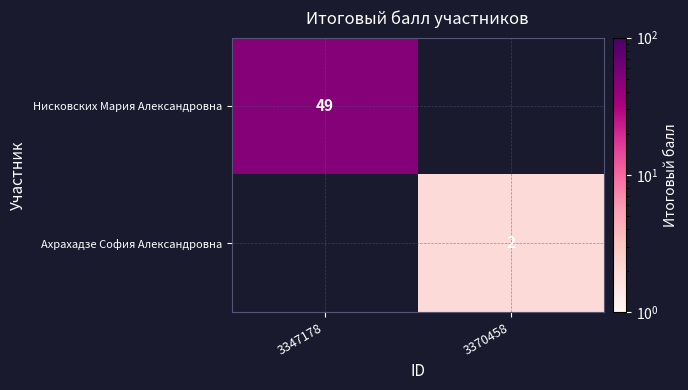

At which category is the sum across all series the highest?

3347178